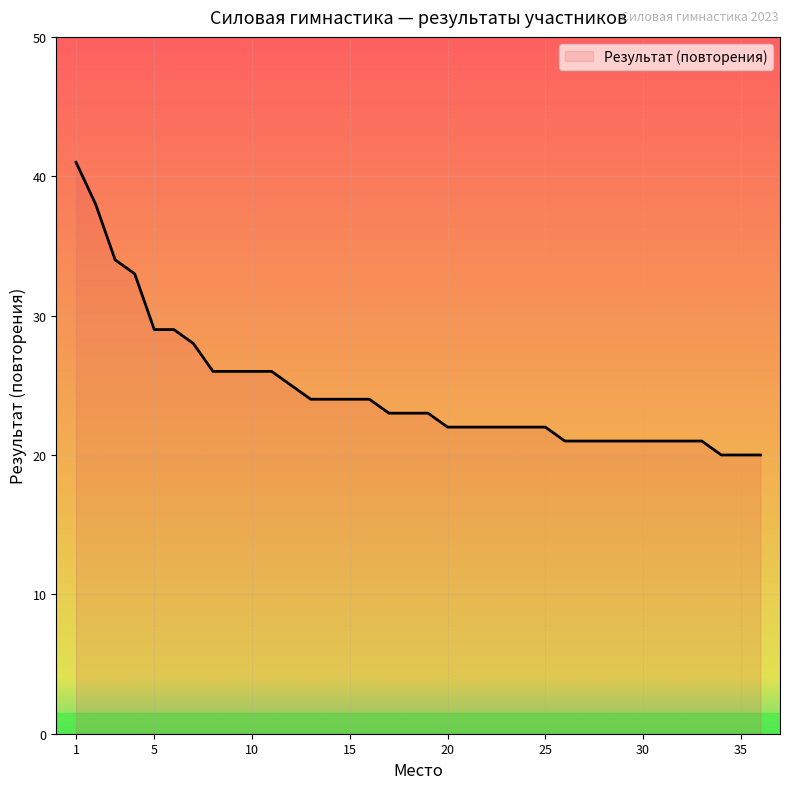

What is the difference between the maximum and minimum values?

21